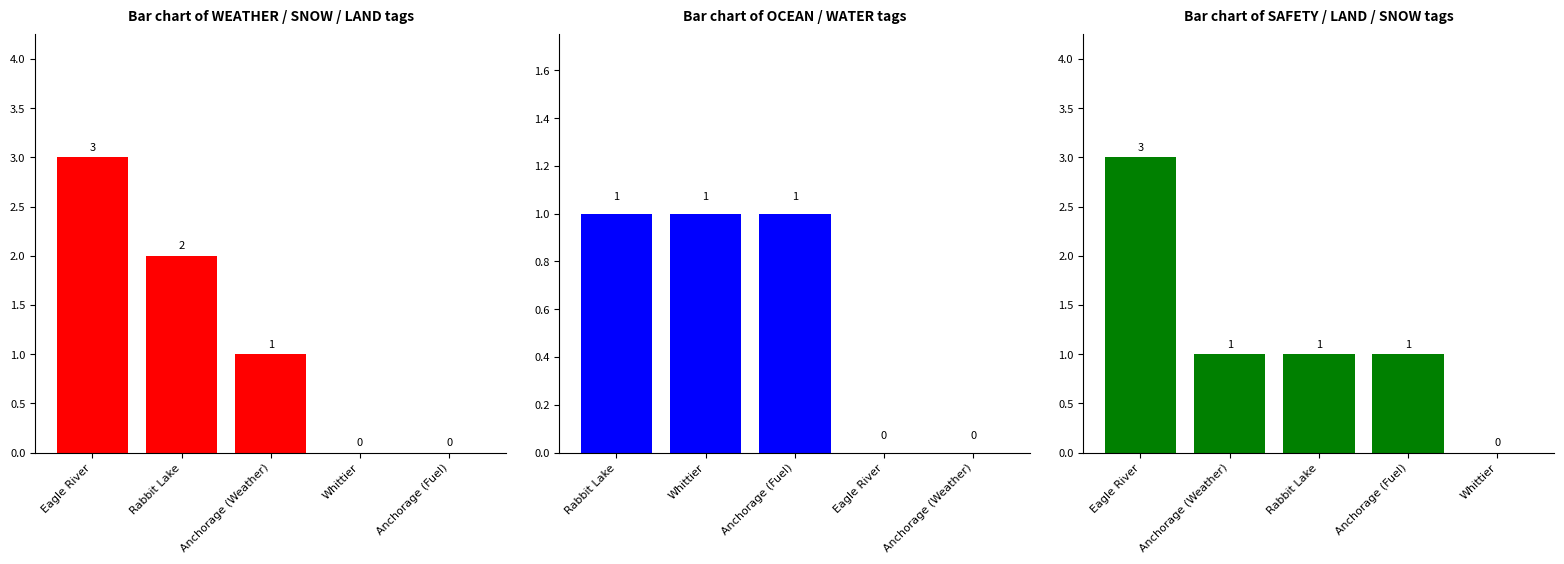

What is the label of the 5th bar from the right?

Eagle River